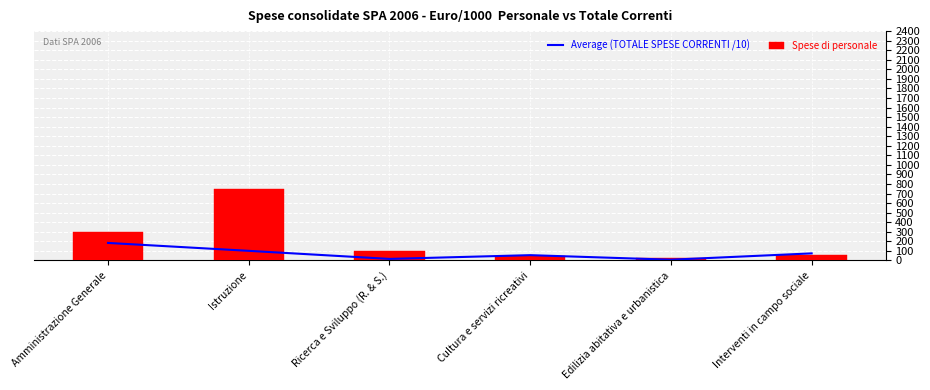

Which has a higher value, Edilizia abitativa e urbanistica or Istruzione?

Istruzione